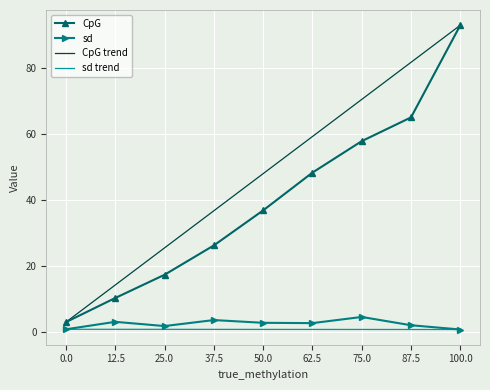

Which category has the highest value in the CpG series?

100.0